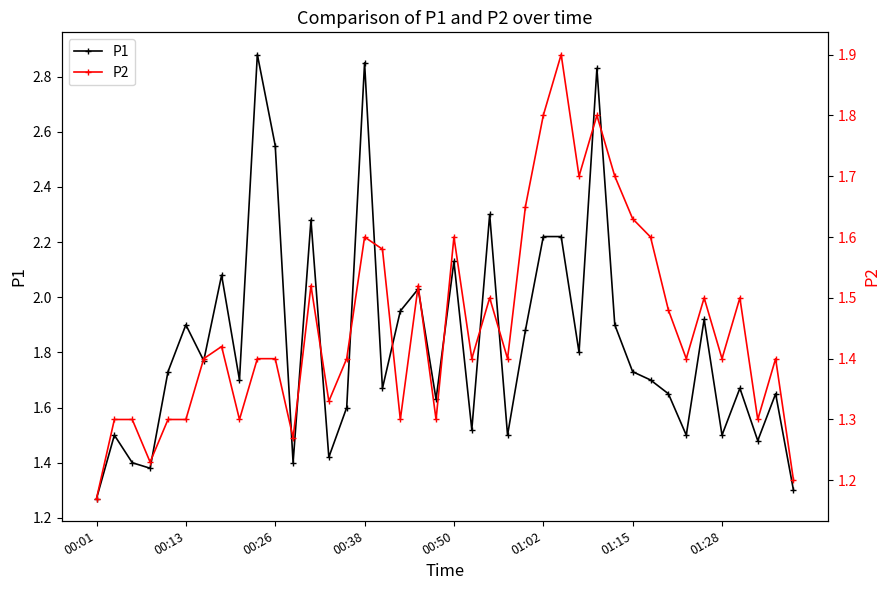

True or false: P1 has more than 0 points higher than both neighbors.

True